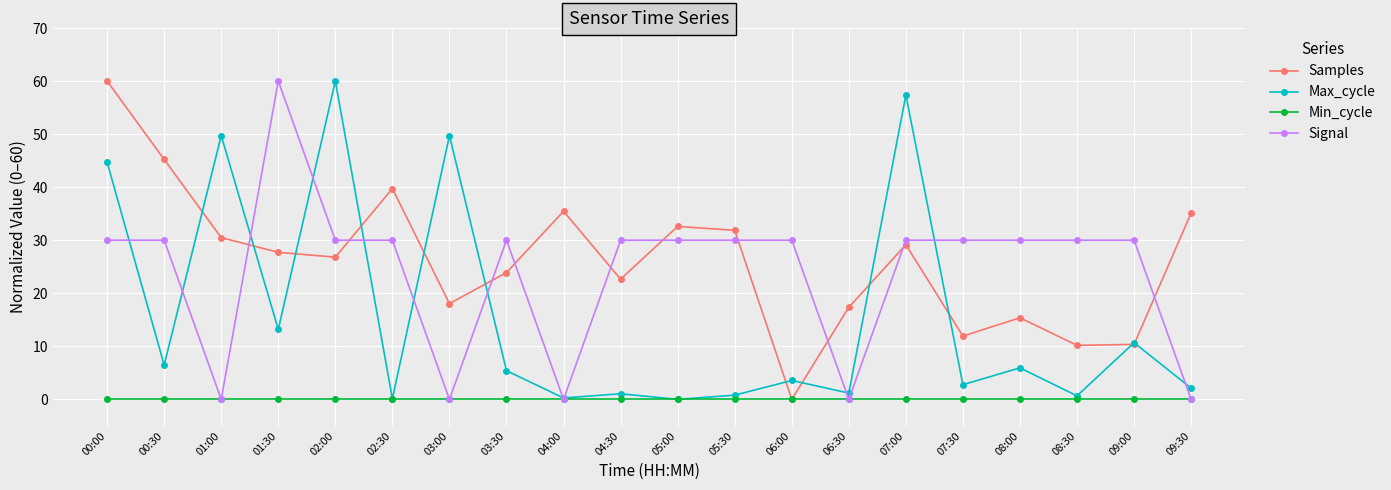

What is the difference between the highest and lowest values at 00:00?

60.0